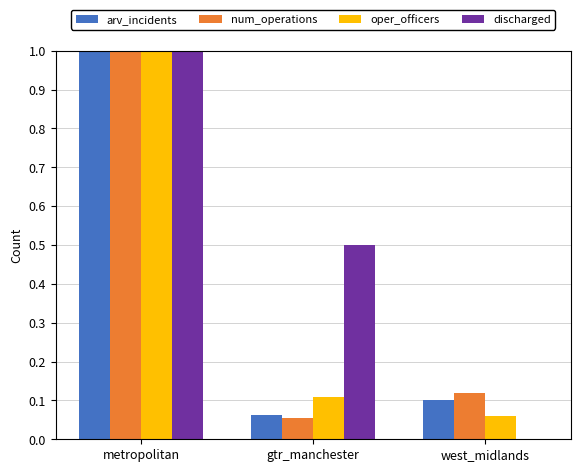

How many groups of bars are there?

3